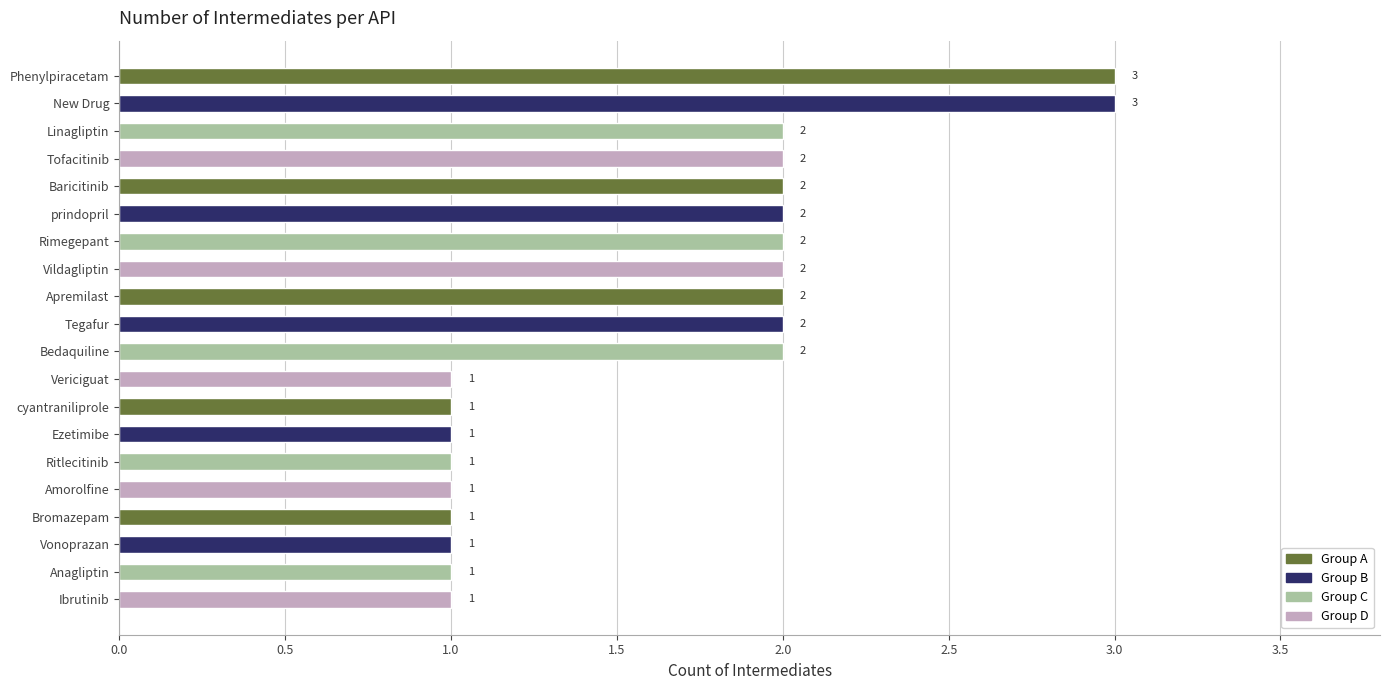

Count the values in the range 1 to 2.

18